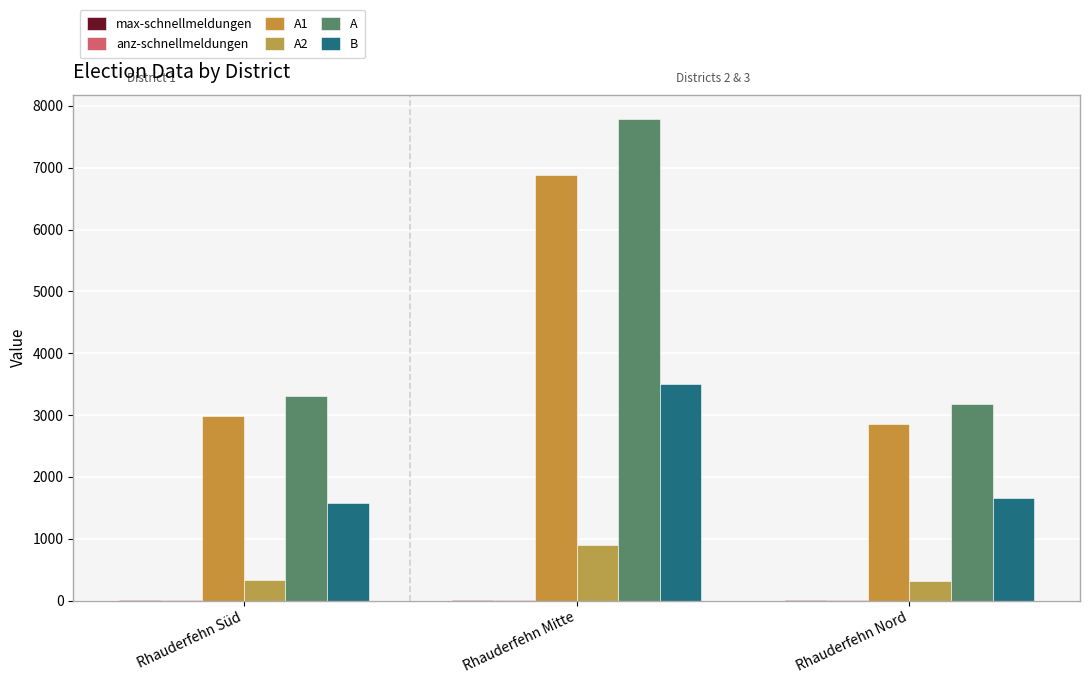

List the series in order of their peak value, lowest first.

max-schnellmeldungen, anz-schnellmeldungen, A2, B, A1, A